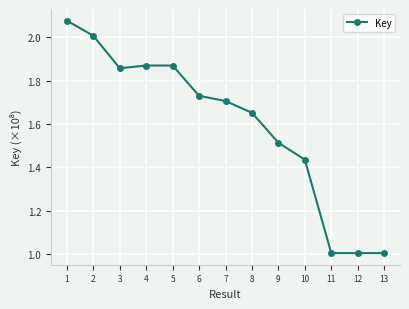

Is this an area chart (filled region under the line)?

No